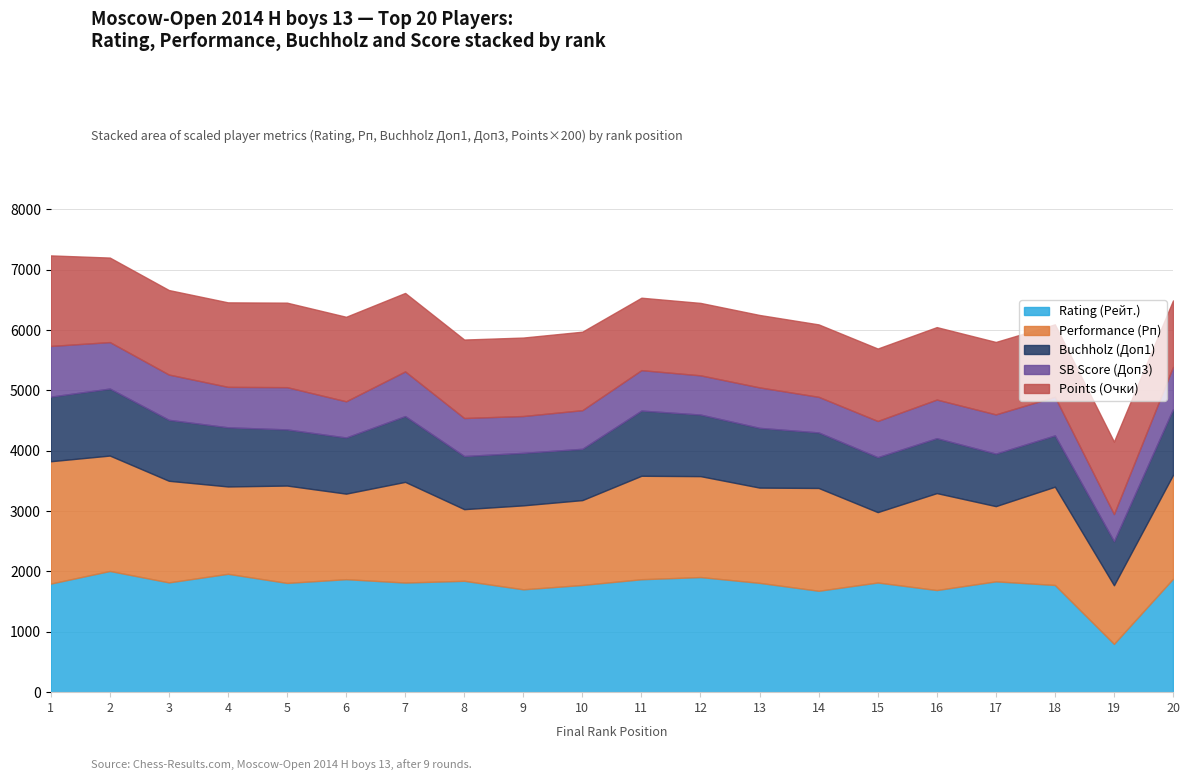

How many values in the SB Score (Доп3) series are below 32?

6